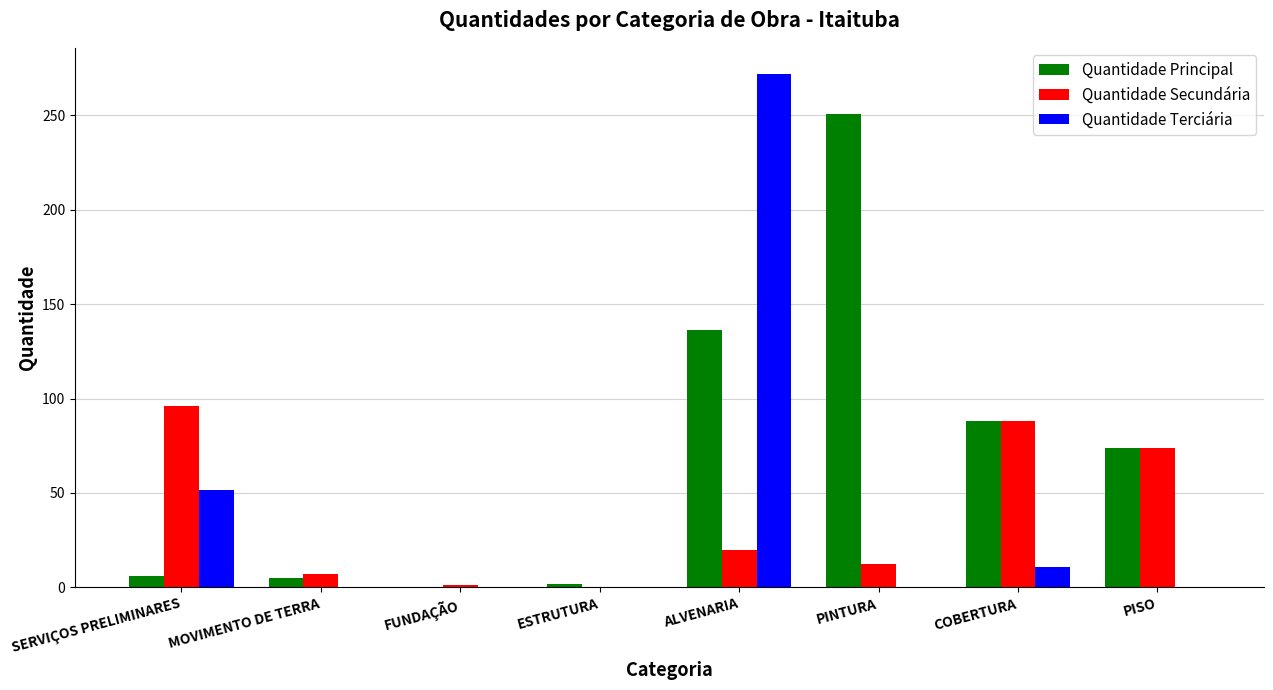

Which series changed the most between ESTRUTURA and COBERTURA?

Quantidade Secundária